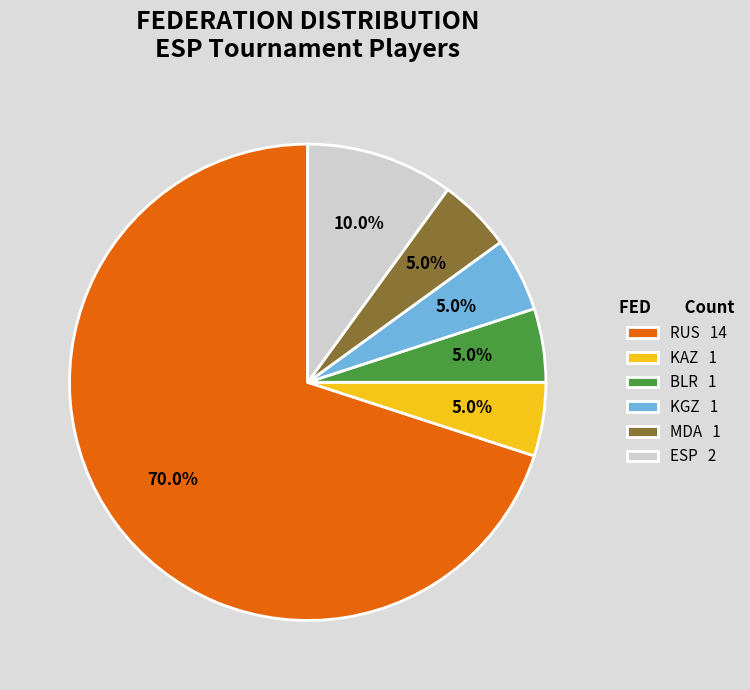

What is the largest slice in the pie chart?

RUS